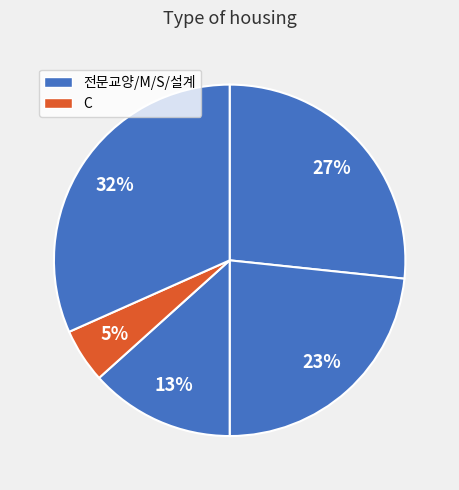

Rank the categories by value from lowest to highest.

C, S, M, 전문교양, 설계